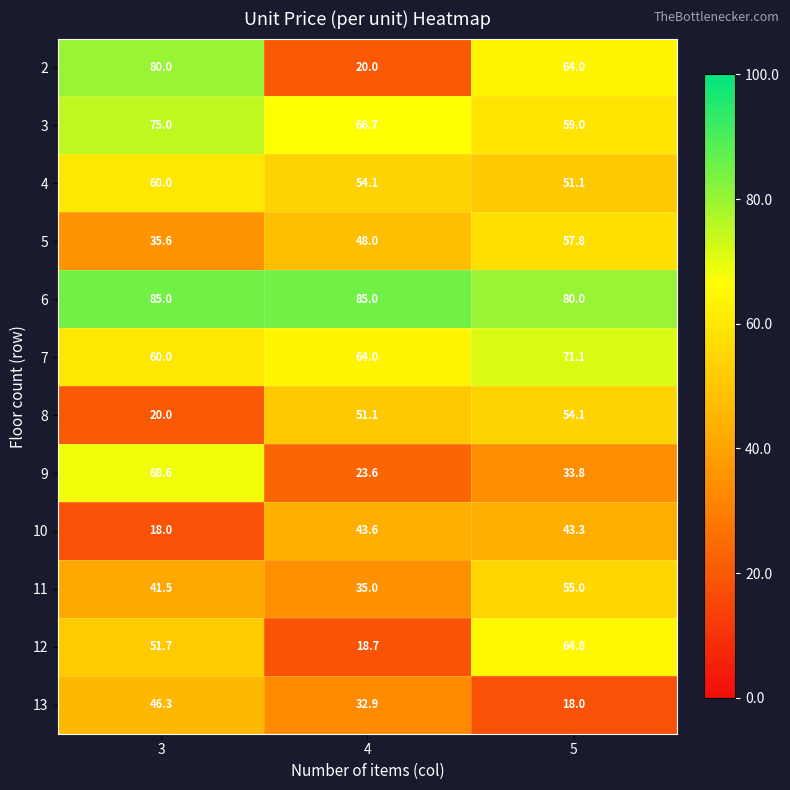

True or false: 8 has a value of 51.1 at 4.

True